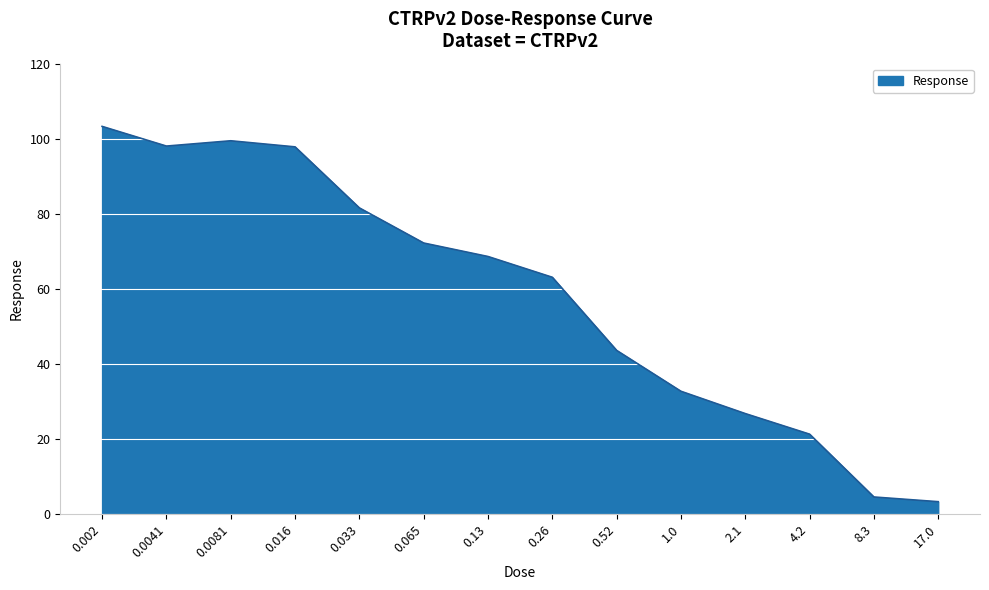

What position from the right is 1.0?

5